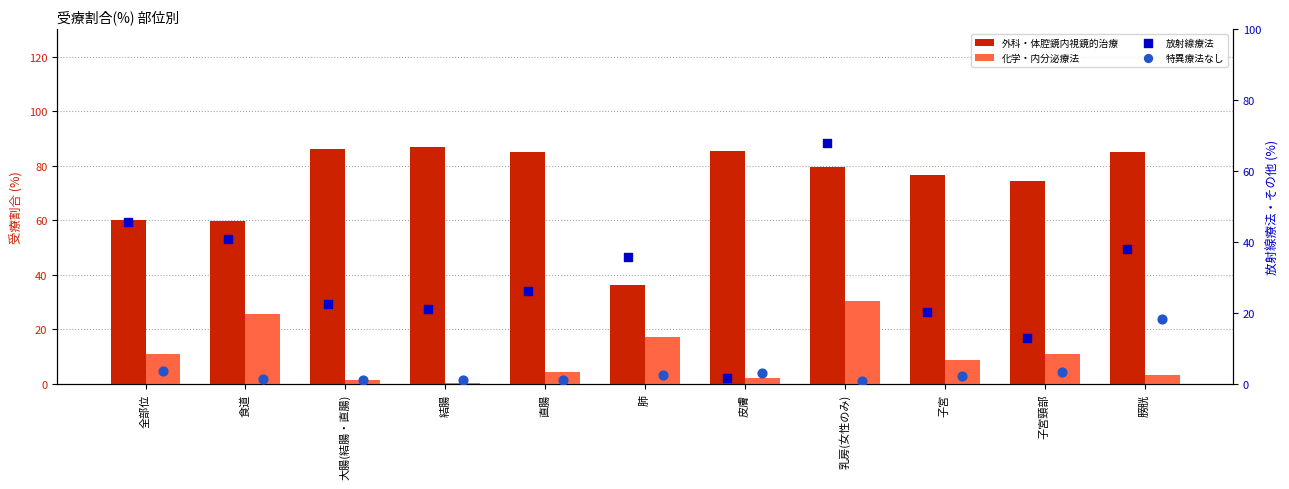

Which series reaches the minimum Y coordinate?

化学・内分泌療法